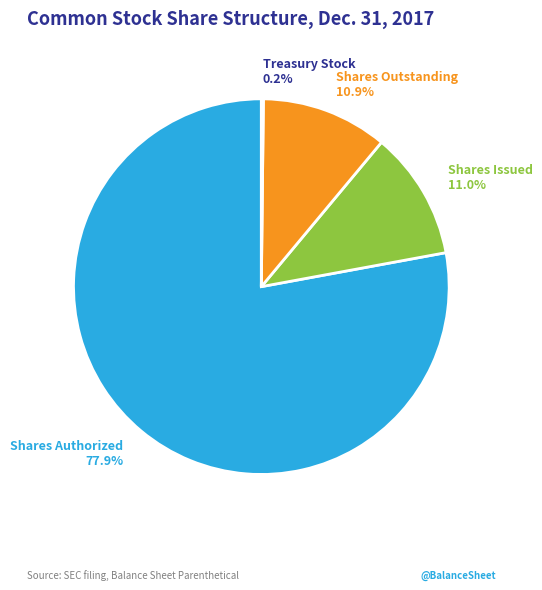

What is the largest slice in the pie chart?

Shares Authorized